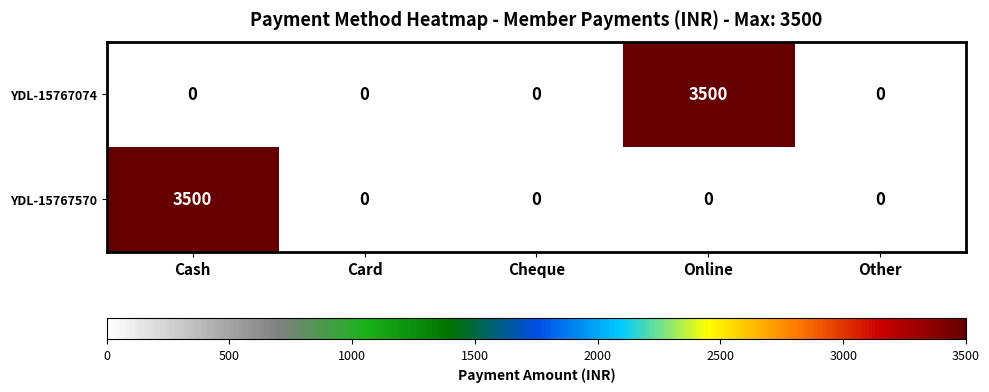

How many data points in YDL-15767570 are above 0?

1